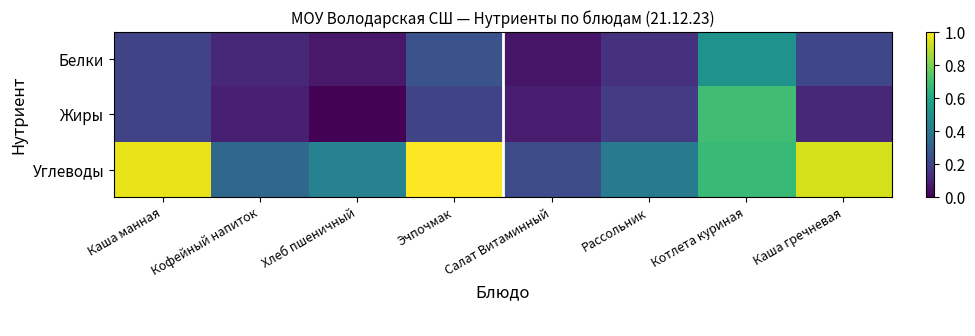

Which series has the largest range (max minus min)?

Углеводы